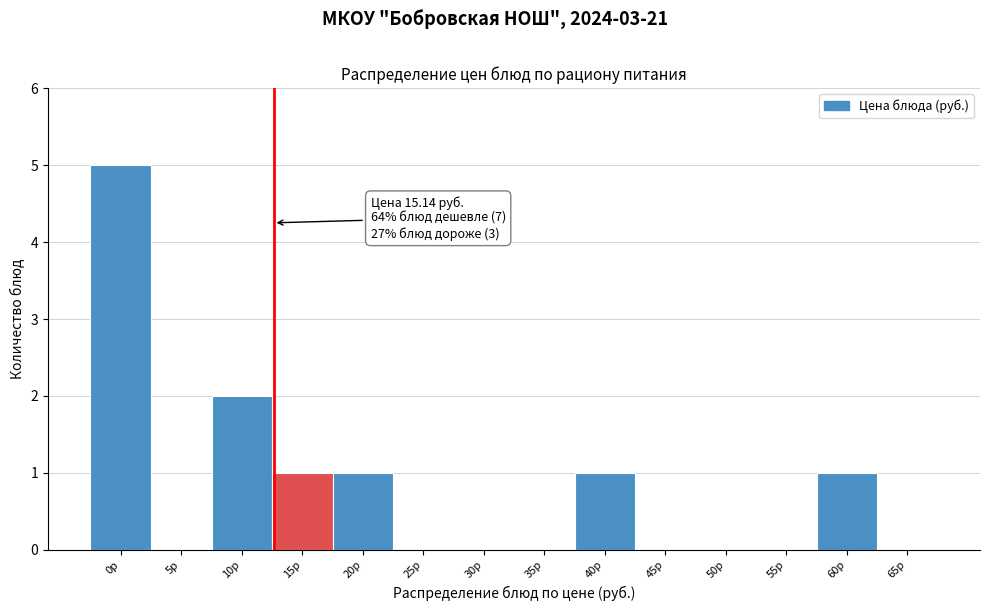

Reading right to left, transcribe all the data shown in this chart.

65р=0	60р=1	55р=0	50р=0	45р=0	40р=1	35р=0	30р=0	25р=0	20р=1	15р=1	10р=2	5р=0	0р=5